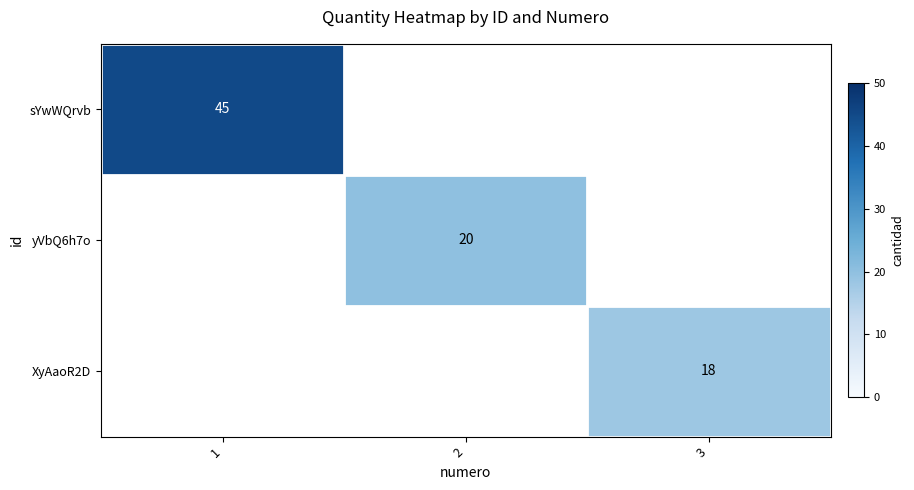

List the series in order of their overall mean, lowest first.

sYwWQrvb, yVbQ6h7o, XyAaoR2D